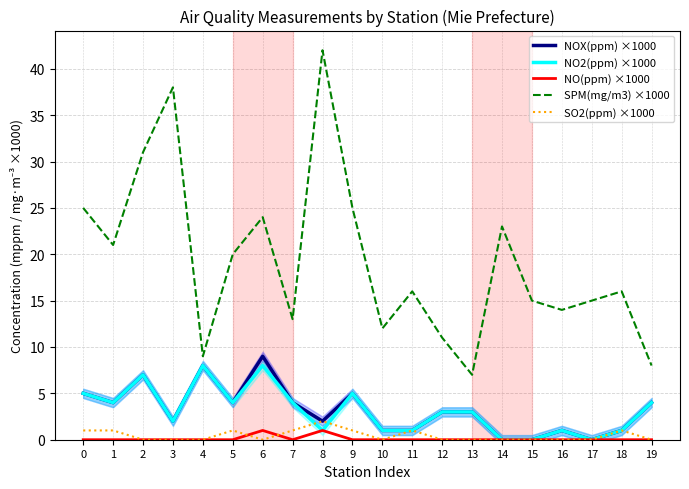

What is the value of the NOX(ppm) ×1000 point at the 17th from the left?

1